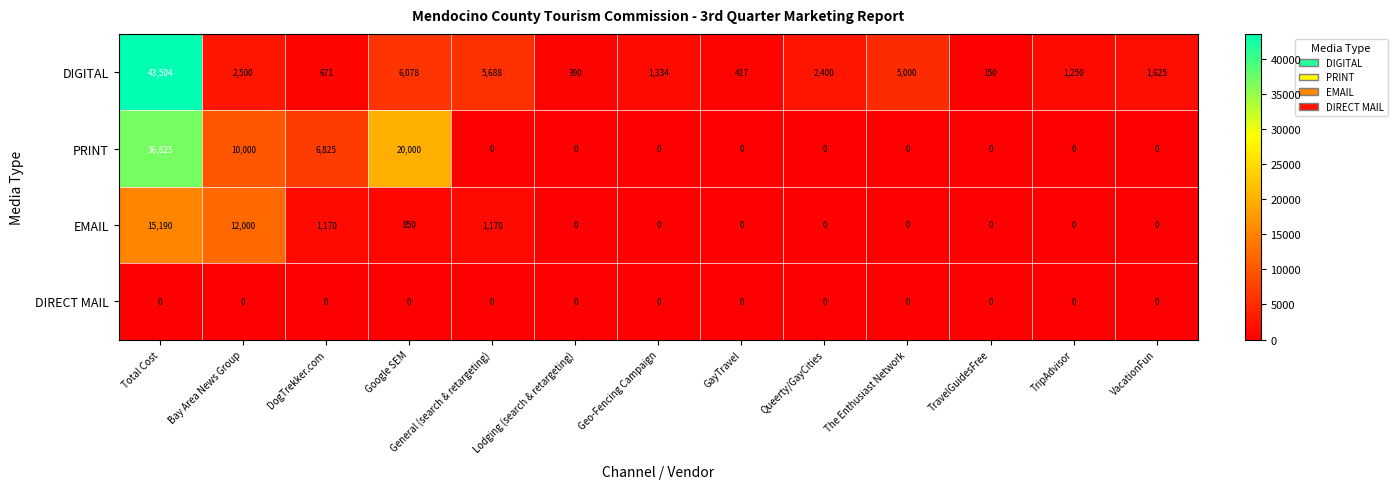

Where is PRINT nearest to the value 18412?

Google SEM